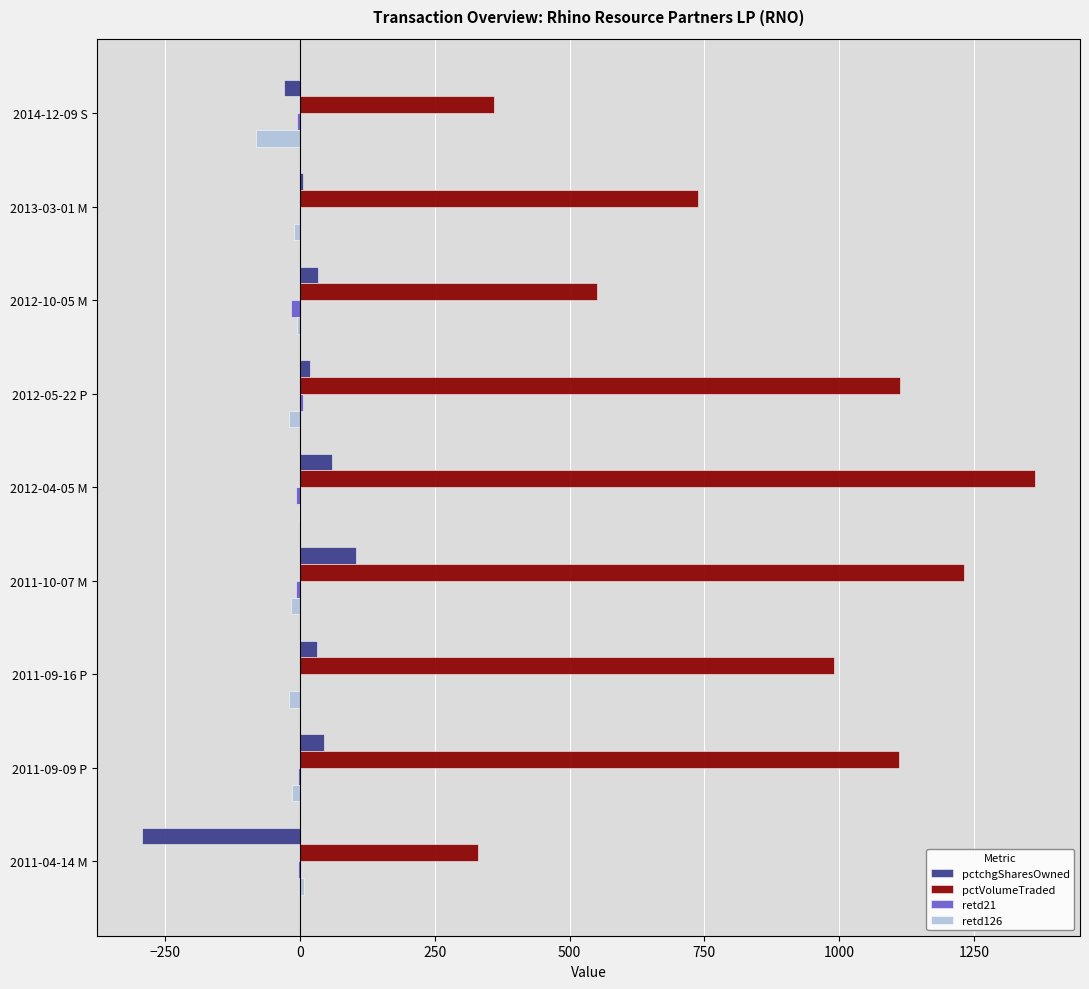

The value of pctVolumeTraded at 2012-04-05 M is 1364. True or false?

True